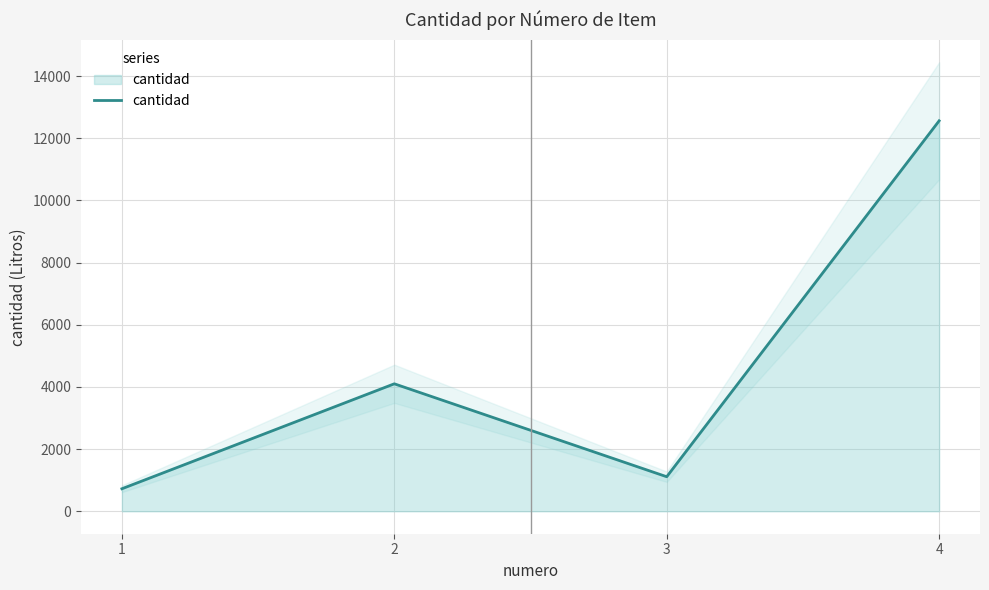

The chart shows a value of 1652 at 2. True or false?

False